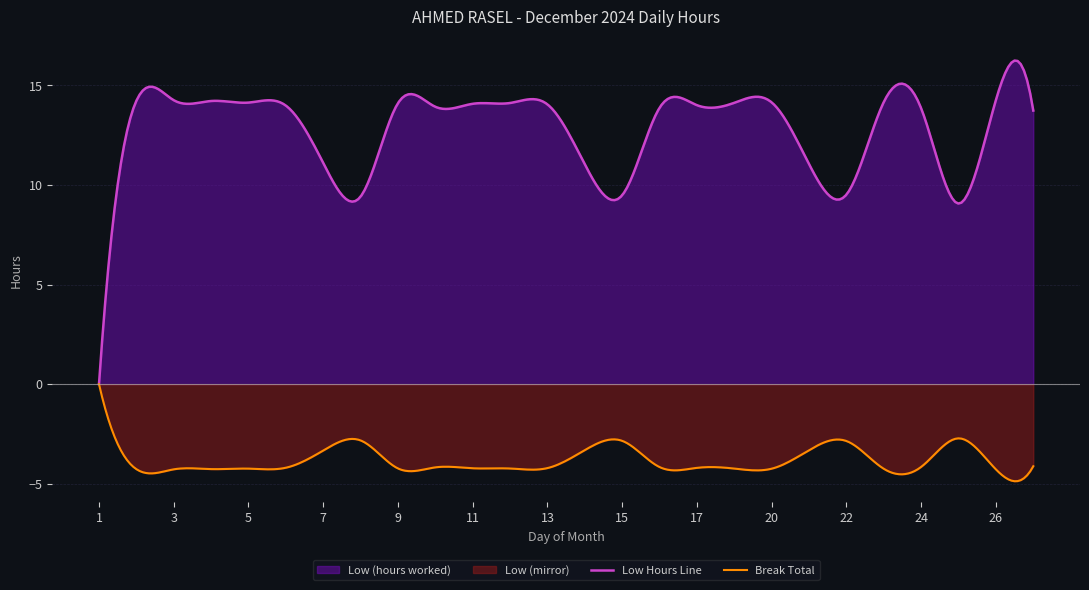

Which has a higher value, 14 or 16?

16